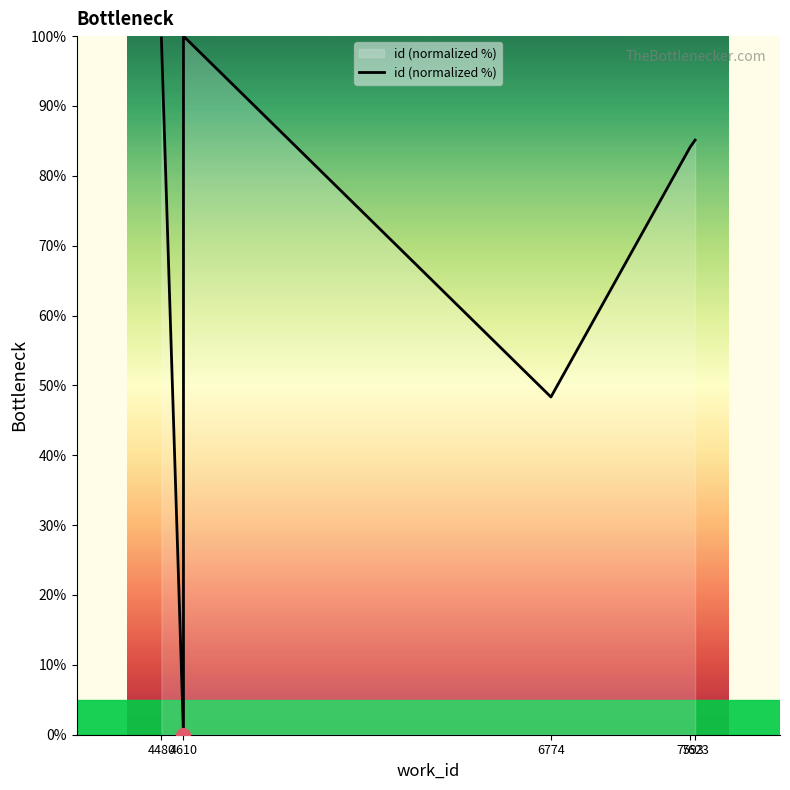

True or false: the data has more than 1 interior local peaks.

False